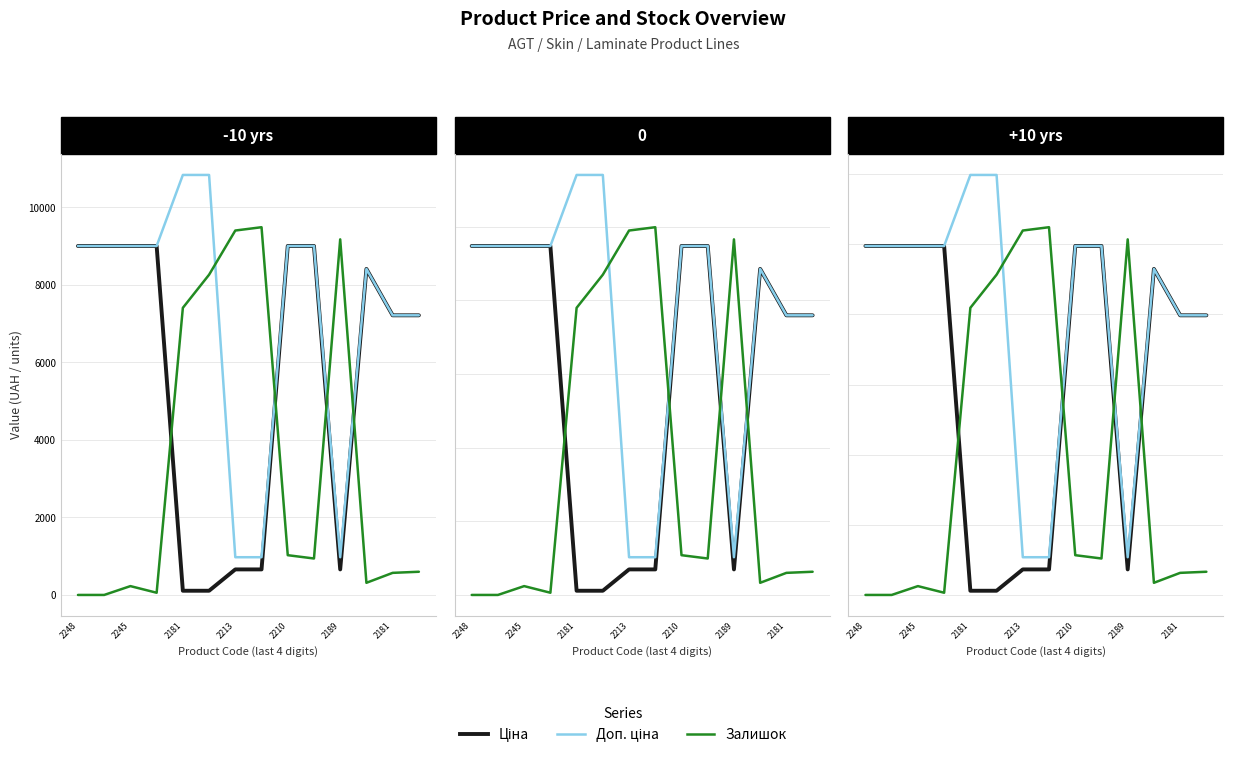

Which series has the largest range (max minus min)?

Доп. ціна